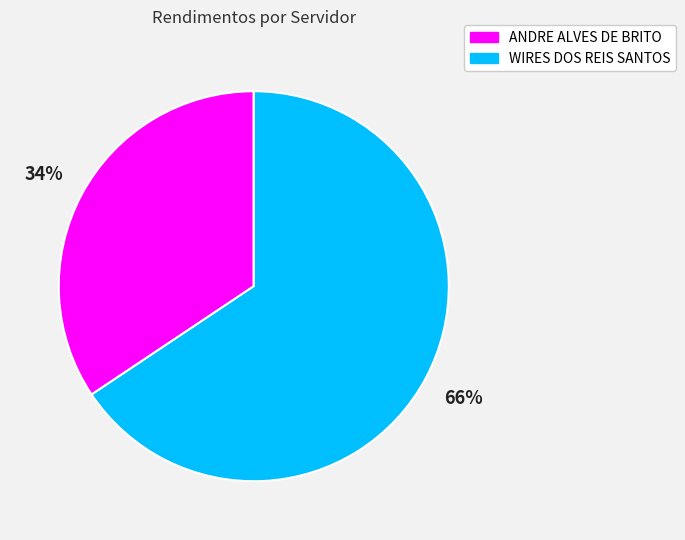

Combined, do ANDRE ALVES DE BRITO and WIRES DOS REIS SANTOS account for over 50%?

Yes